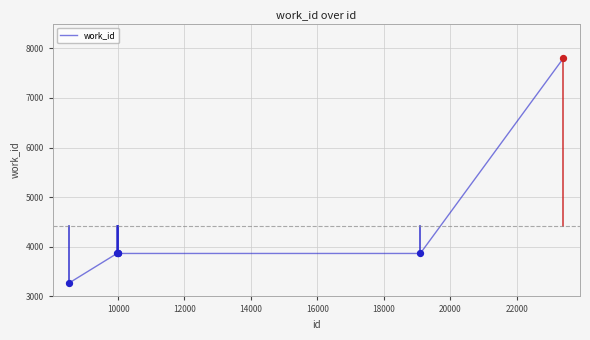

What is the sum of all values?

26541